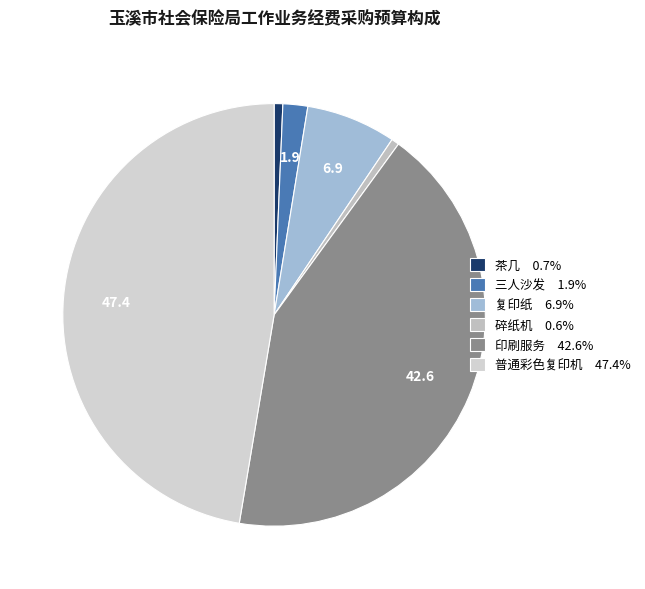

What percentage is the 印刷服务 slice, to the nearest percent?

43%